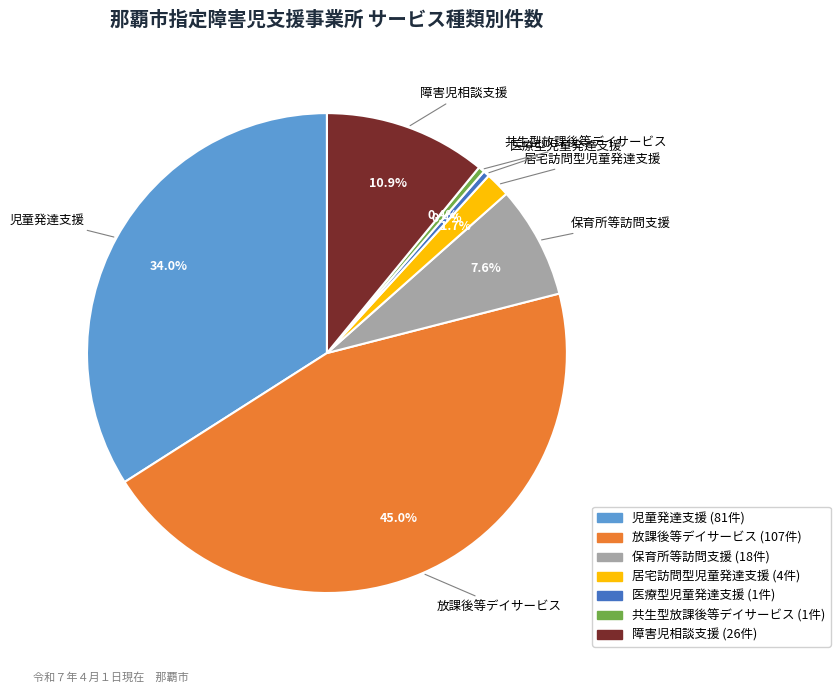

Is 医療型児童発達支援 the majority of the pie?

No